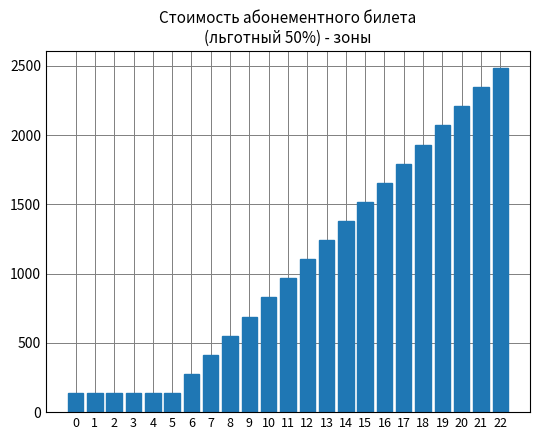

What is the sum of all values?

24288